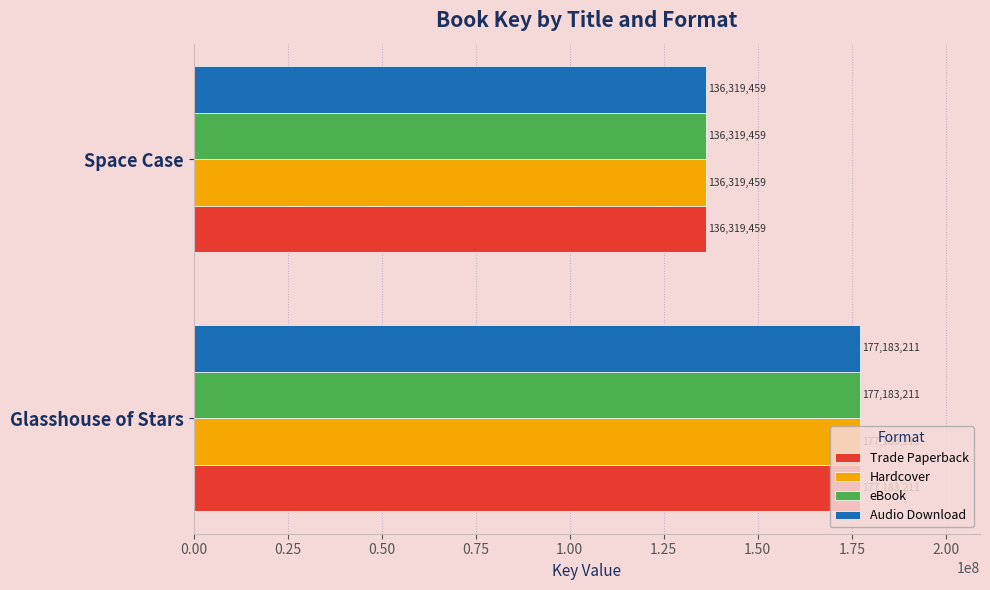

List the labels in order of Hardcover value, smallest first.

Space Case, Glasshouse of Stars